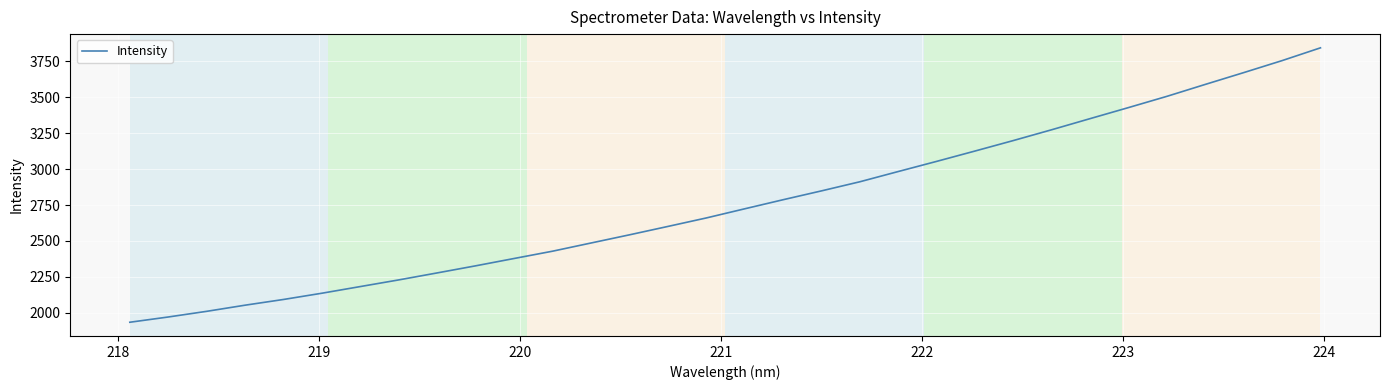

How many lines are shown in the chart?

1